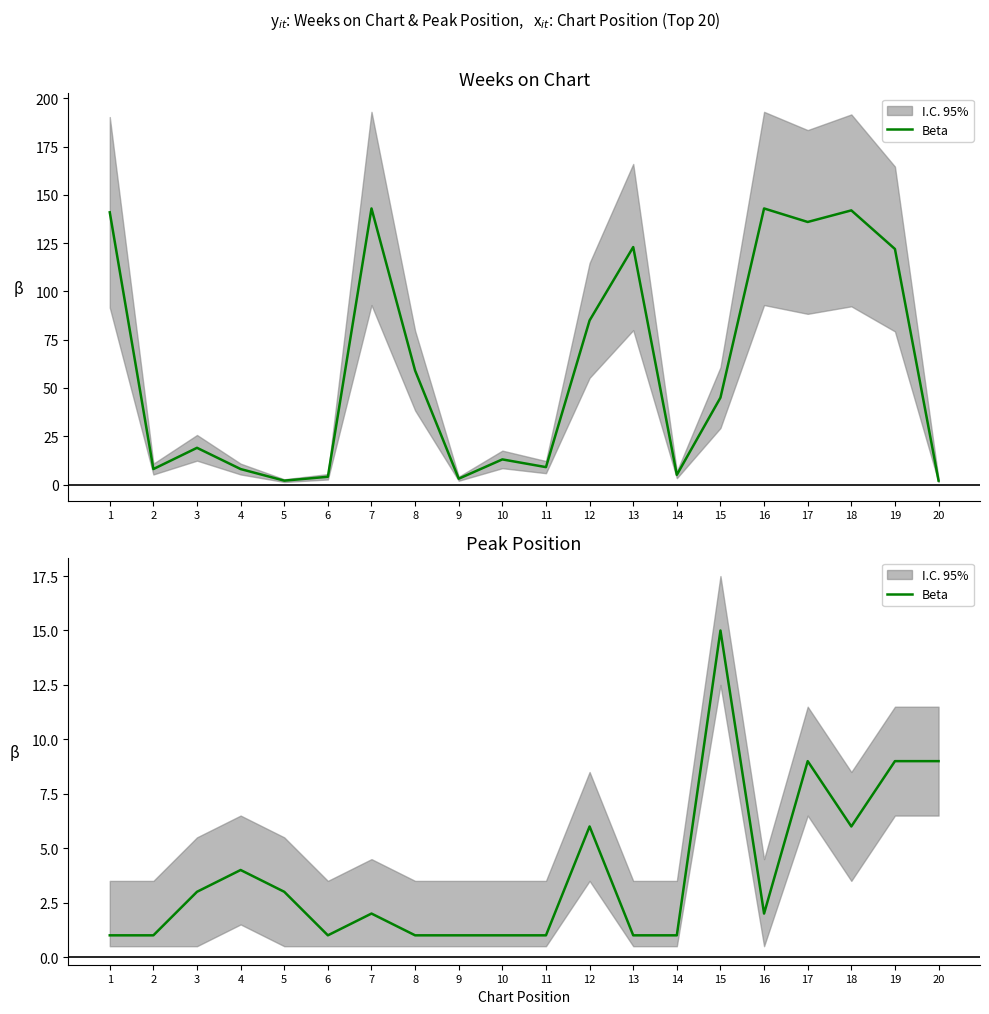

Which has a higher value, 15 or 1?

15